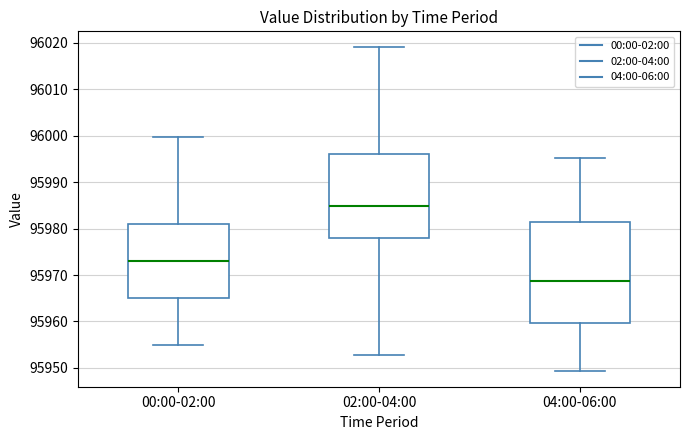

Reading left to right, transcribe this box plot: for each box, give where its median line is, the range the box spans, and where its two whiskers end, as read against the y-axis. The values are not printed on the chart, so give them approximately, as read against the axis.

00:00-02:00: median 95973, box 95965 to 95981, whiskers 95955 to 96000
02:00-04:00: median 95985, box 95978 to 95996, whiskers 95953 to 96019
04:00-06:00: median 95969, box 95960 to 95981, whiskers 95949 to 95995